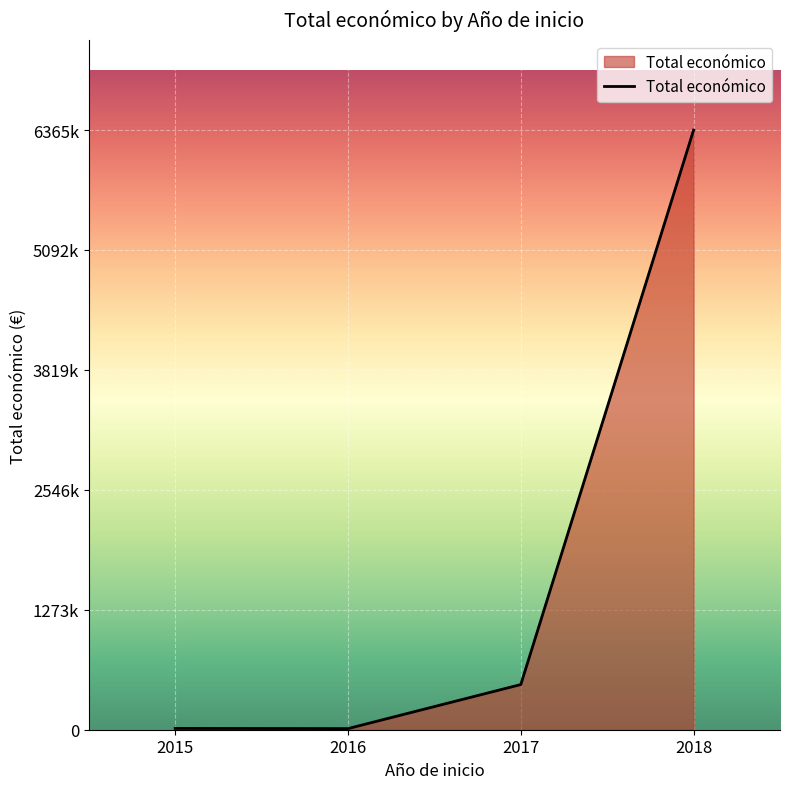

Does the chart have visible grid lines?

Yes